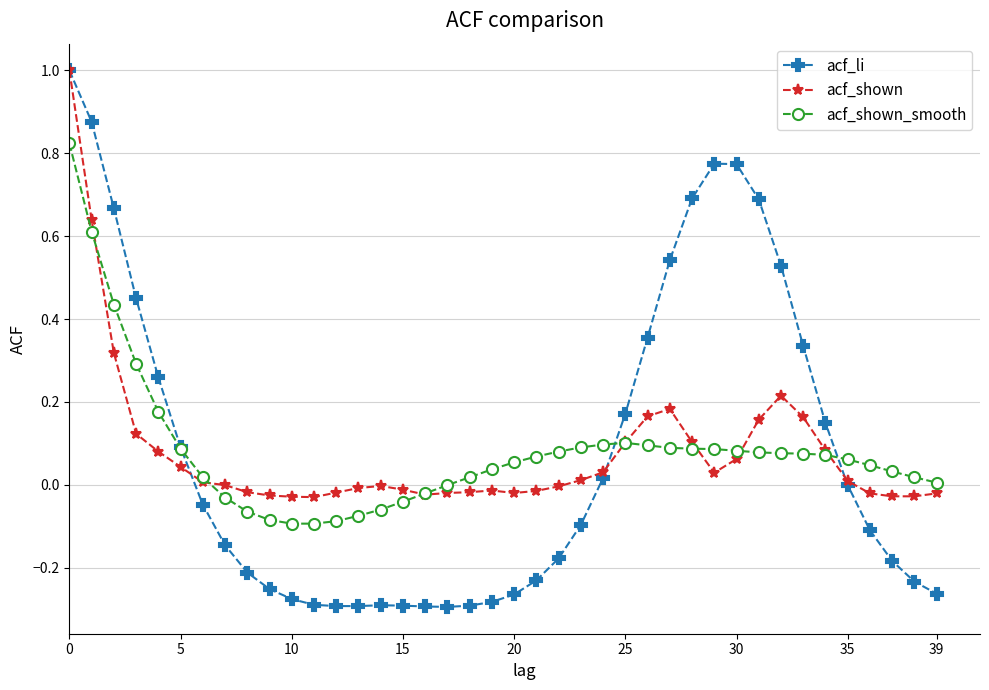

How many distinct data groups are displayed?

3